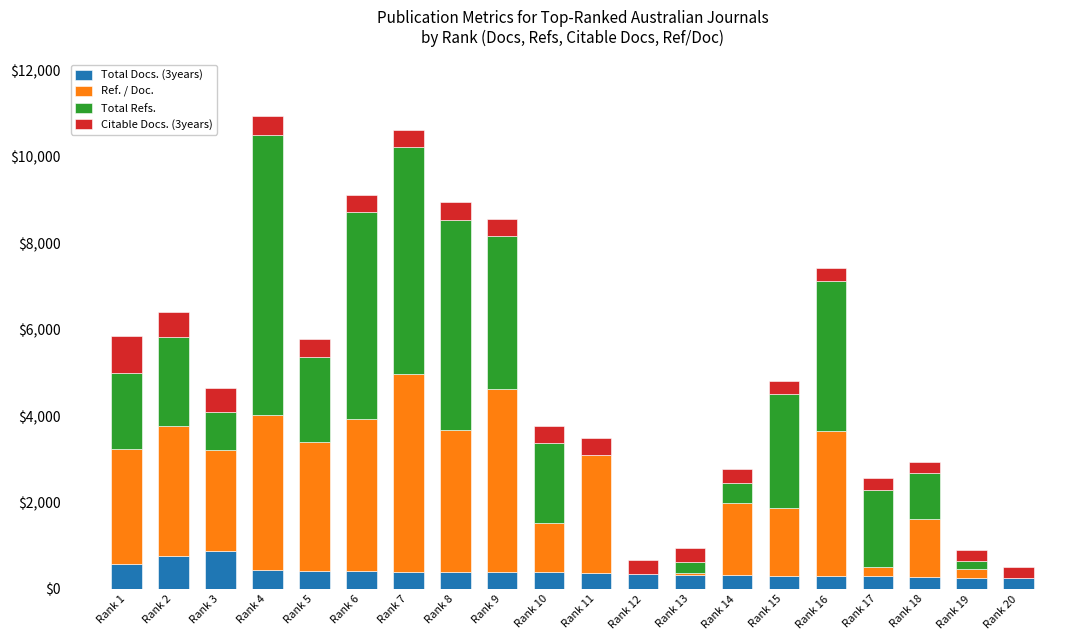

At which label is Total Docs. (3years) closest to 563?

Rank 1